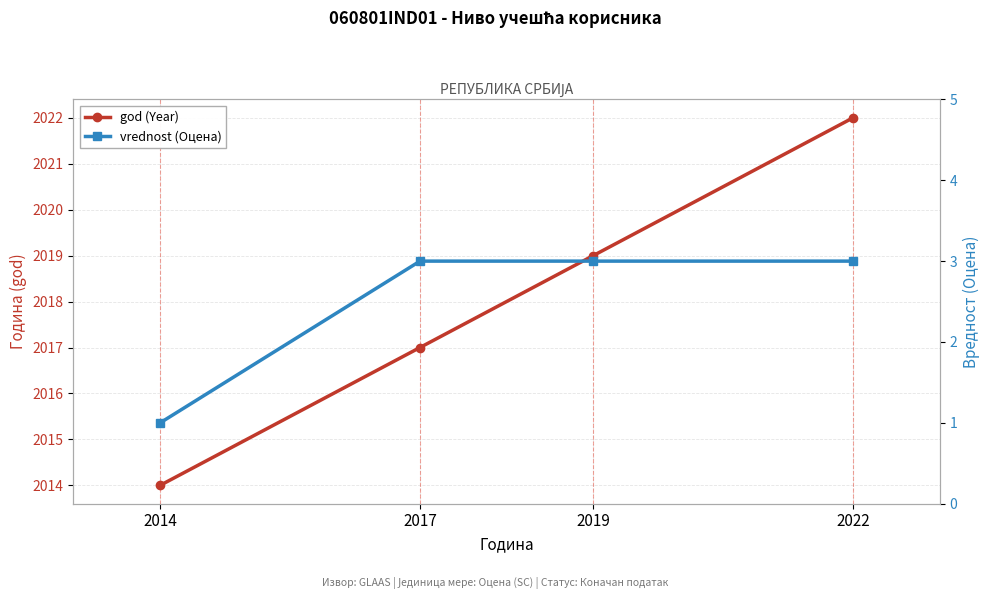

What is the difference between the second highest and second lowest values in the god (Year) series?

2